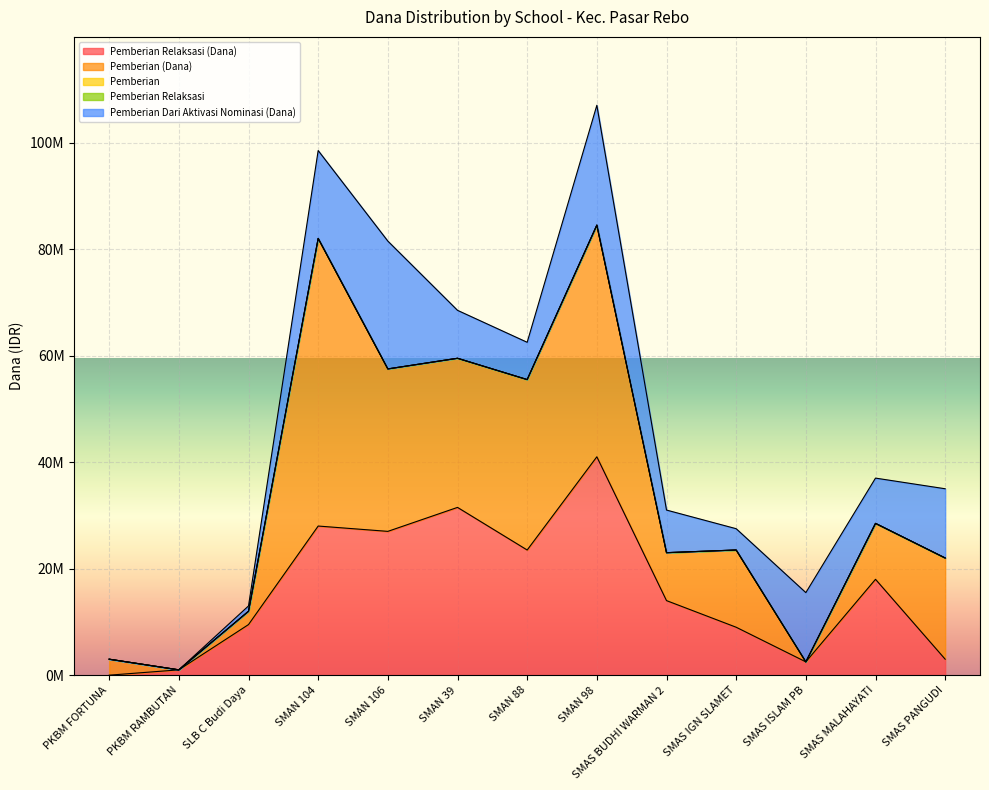

What is the value of the Pemberian Dari Aktivasi Nominasi (Dana) point at the 3rd from the left?

1000000